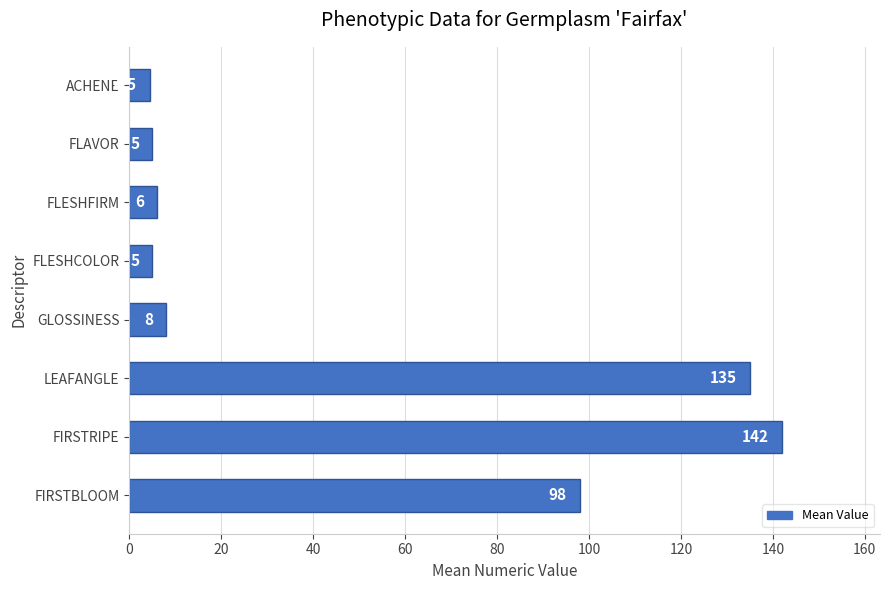

Does the chart contain stacked bars?

No